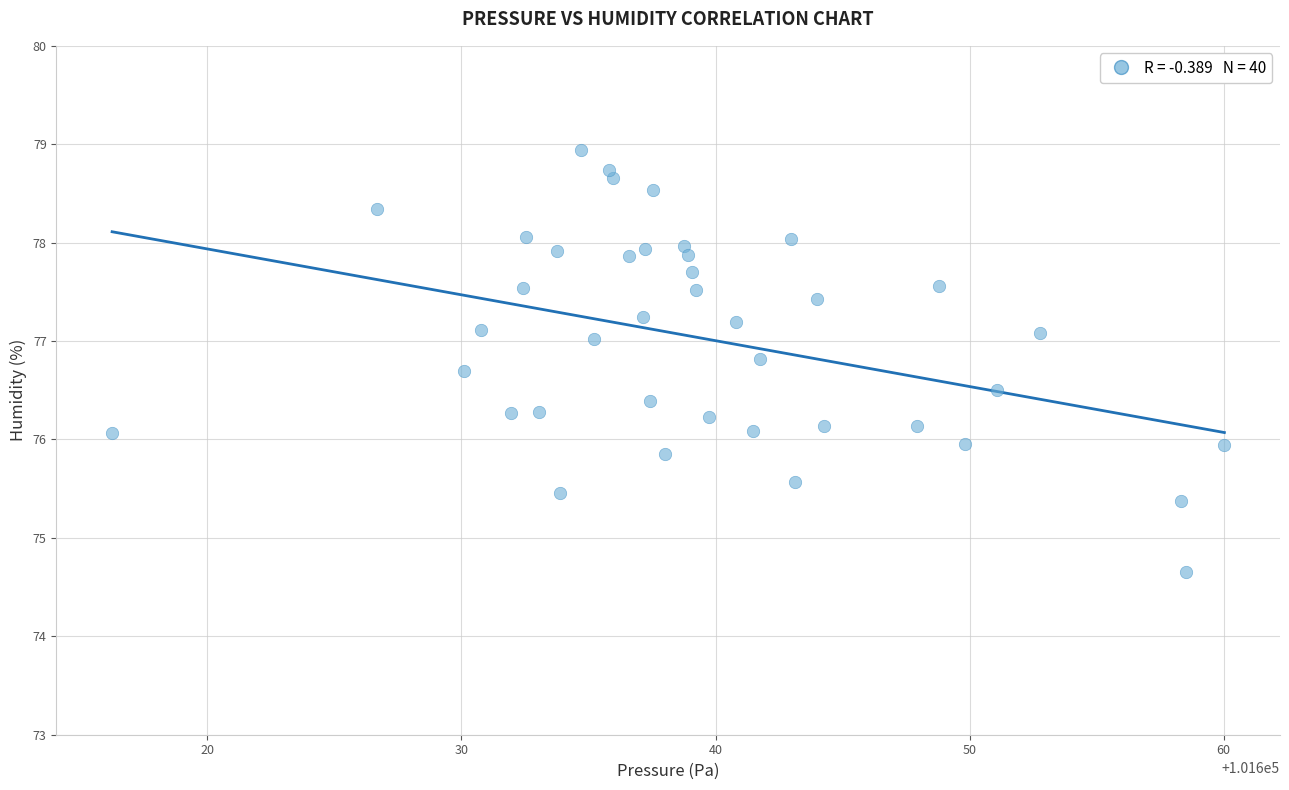

What is the range of X values (max minus min)?

43.8